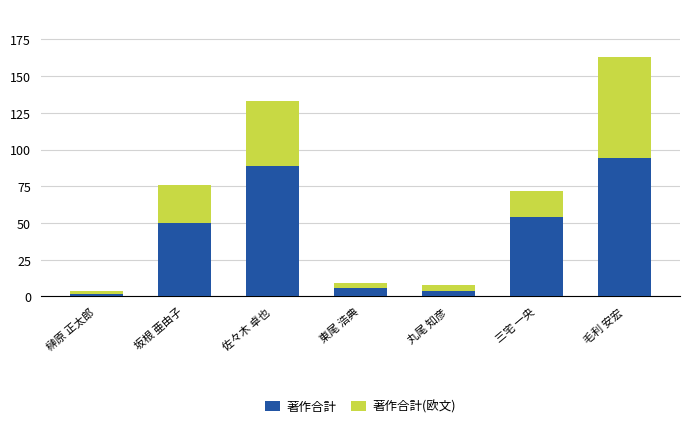

Which category has the highest value in the 著作合計 series?

毛利 安宏